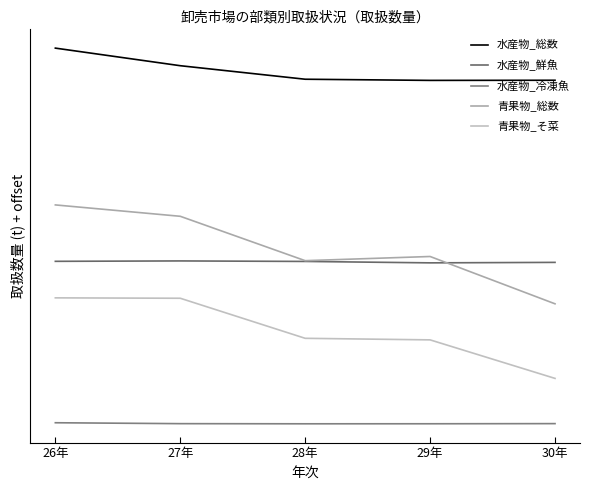

True or false: 青果物_総数 and 水産物_冷凍魚 intersect in this chart.

False